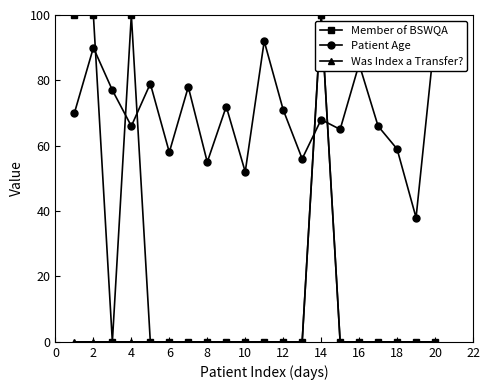

True or false: Member of BSWQA and Was Index a Transfer? intersect in this chart.

False